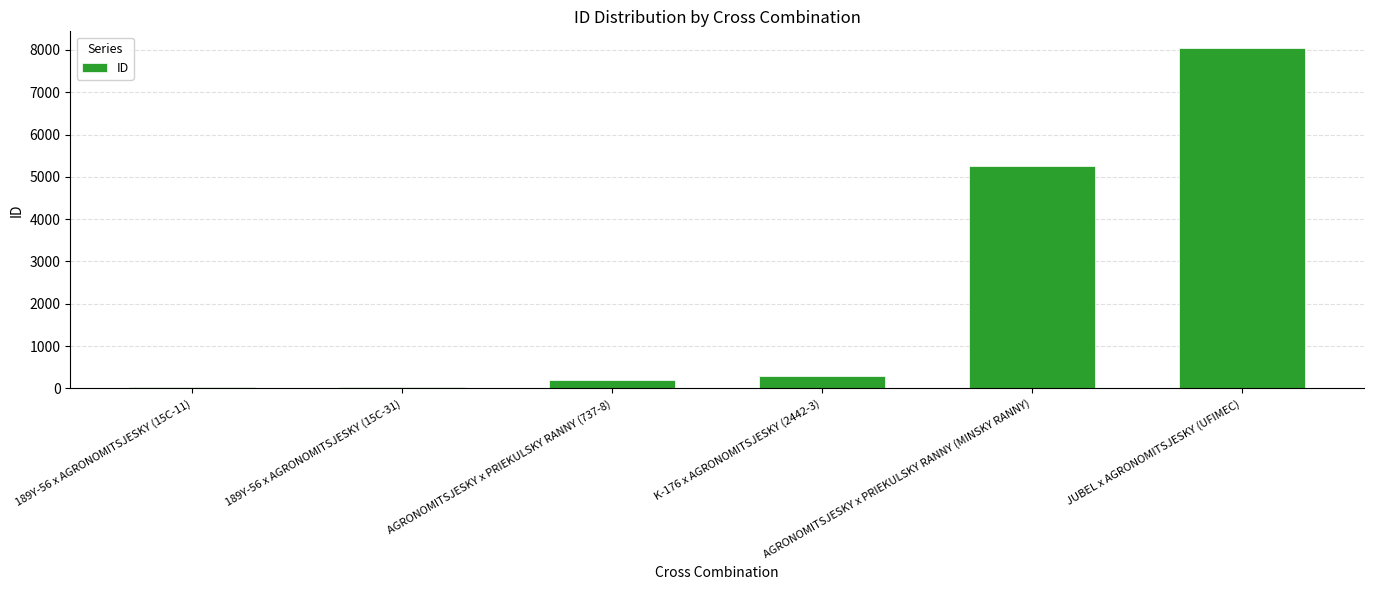

What is the sum of the values at JUBEL x AGRONOMITSJESKY (UFIMEC) and 189Y-56 x AGRONOMITSJESKY (15C-11)?

8077